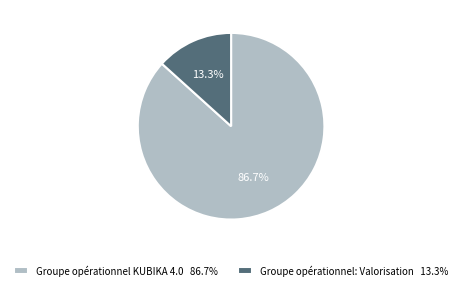

To the nearest percent, what is the difference between the Groupe opérationnel: Valorisation and Groupe opérationnel KUBIKA 4.0 slice percentages?

73%